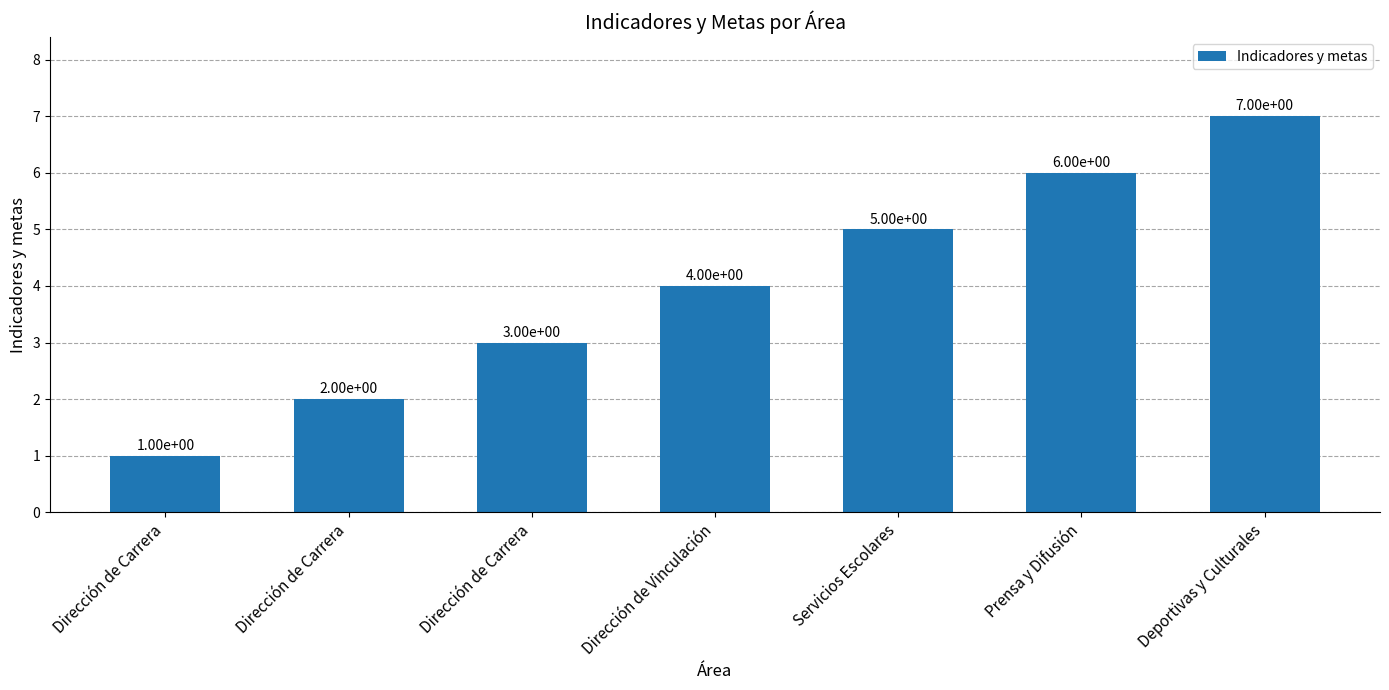

What is the change in value from Dirección de Carrera to Dirección de Vinculación?

+1